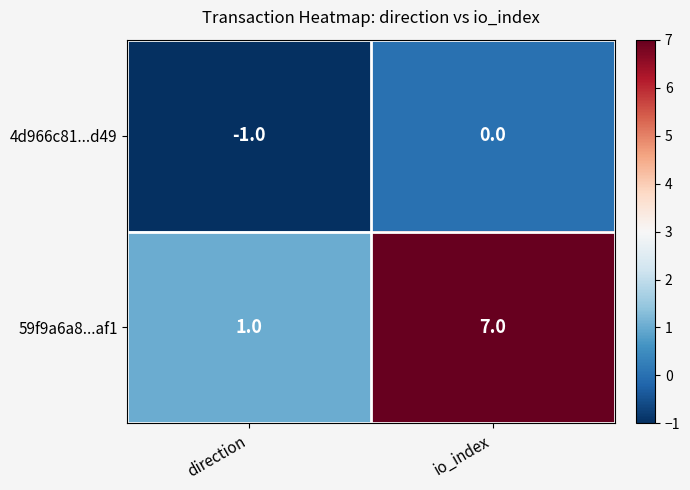

What is the sum of the 59f9a6a8...af1 values at io_index and direction?

8